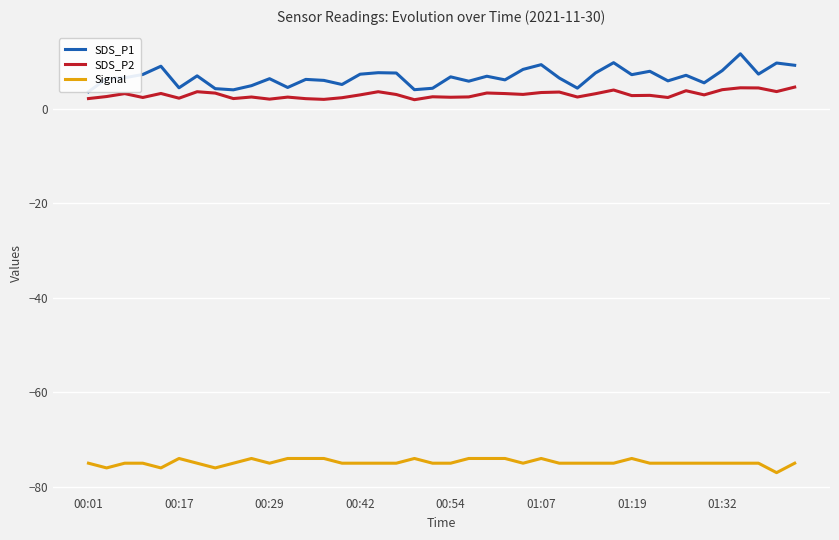

True or false: Signal and SDS_P2 cross at least once.

False